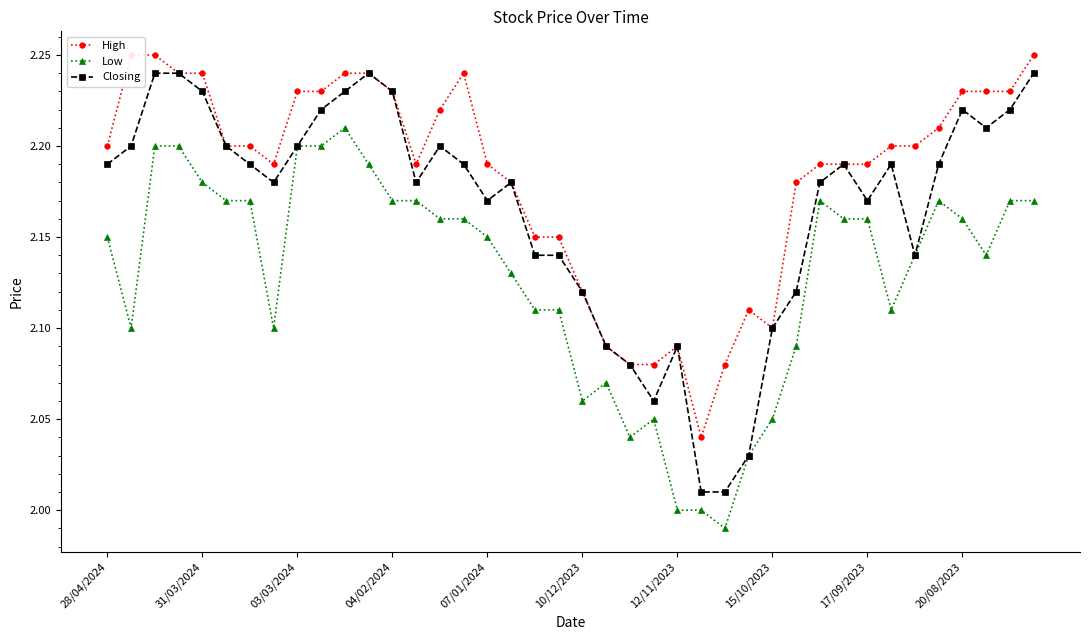

Rank the series by their maximum value, from highest to lowest.

High, Closing, Low